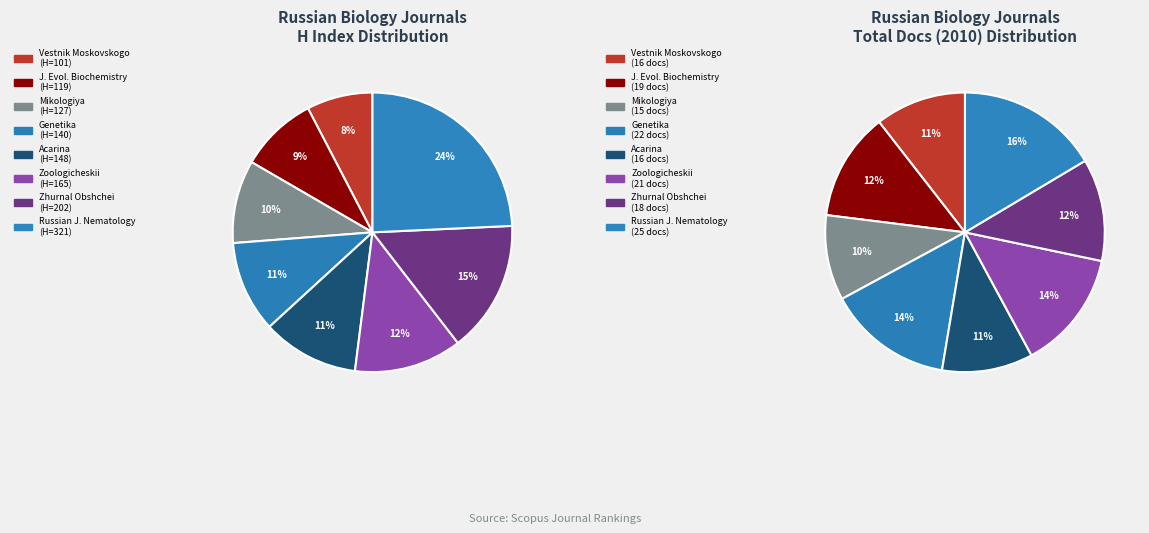

Rank the categories by value from highest to lowest.

Russian Journal of Nematology, Zhurnal Obshchei Biologii, Zoologicheskii Zhurnal, Acarina, Genetika, Mikologiya I Fitopatologiya, Journal of Evolutionary Biochemistry, Vestnik Moskovskogo Universiteta